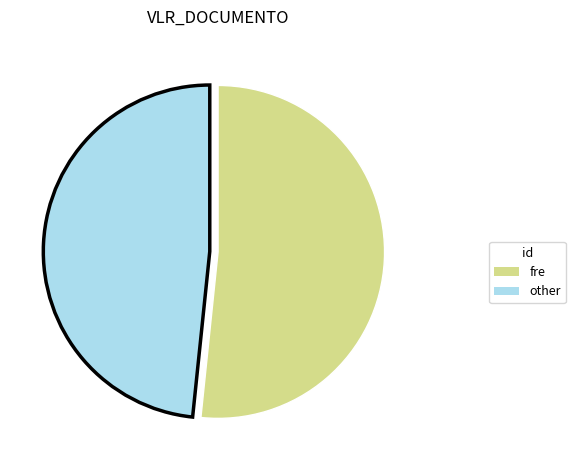

Count the number of slices in the pie.

2